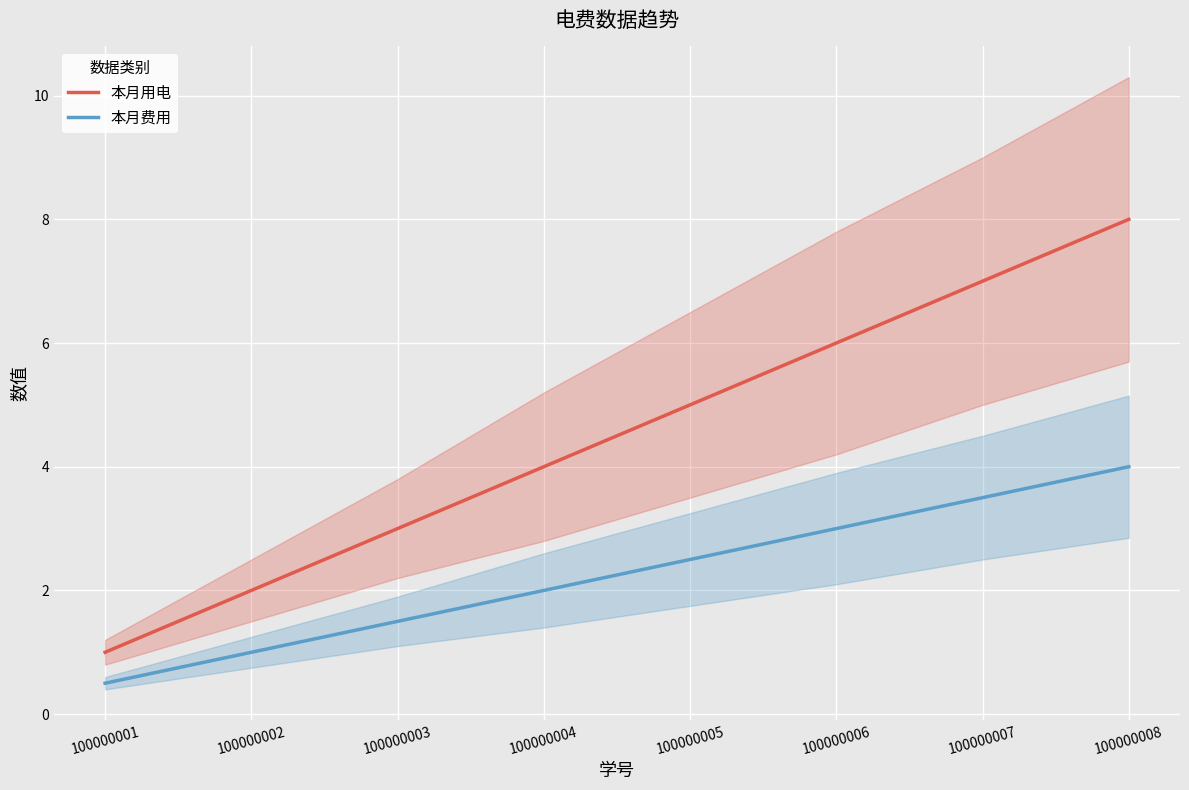

True or false: 本月用电 and 本月费用 cross at least once.

False